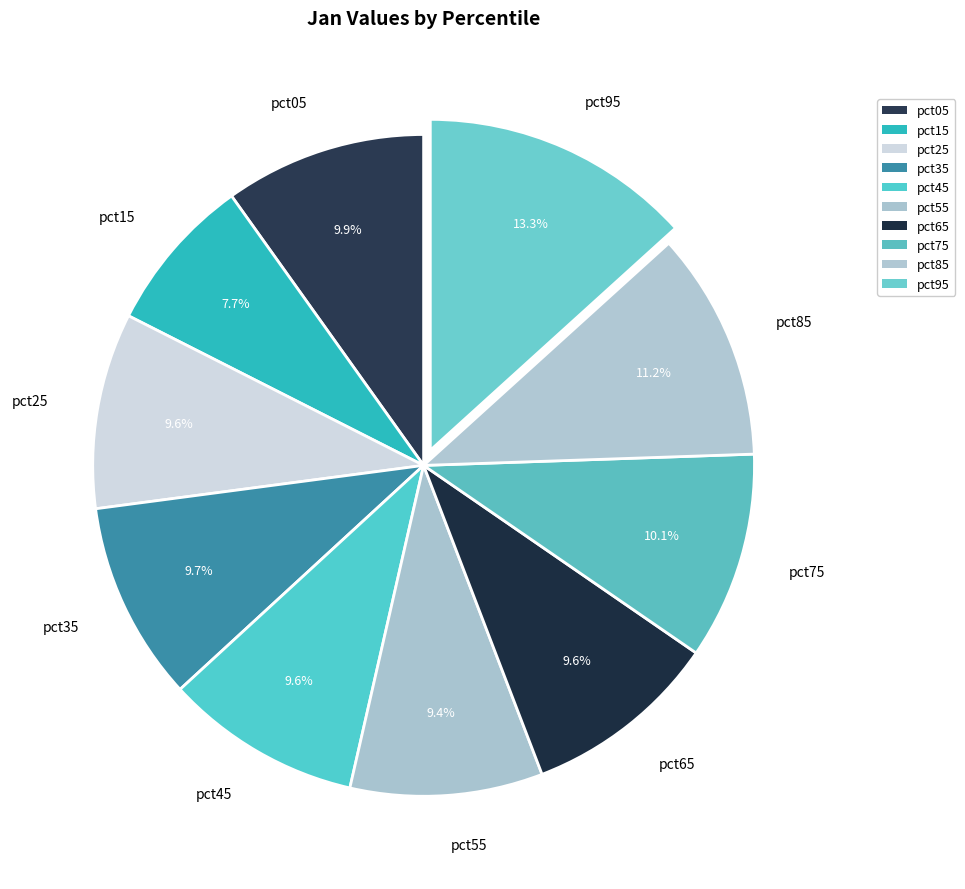

What percentage is the pct65 slice, to the nearest percent?

10%